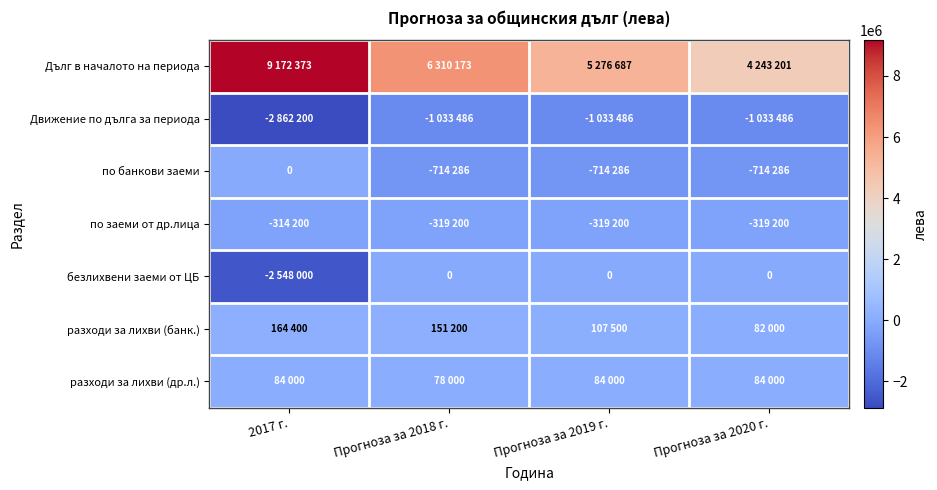

What is the spread (max minus min) of values at Прогноза за 2020 г.?

5276687